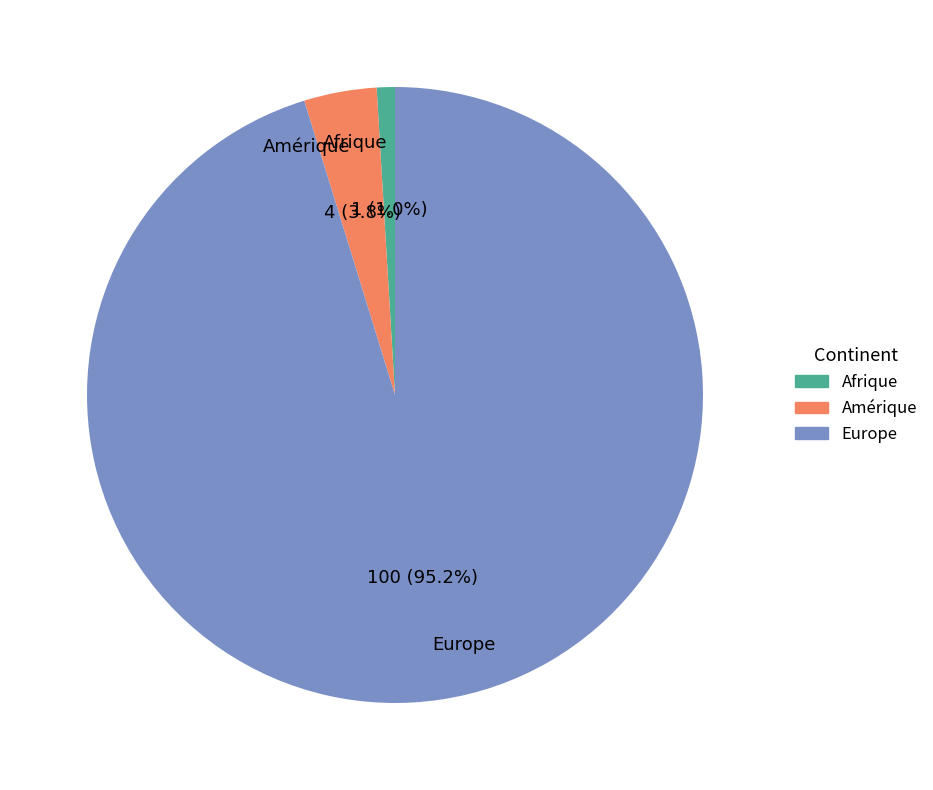

How many segments does this pie chart have?

3